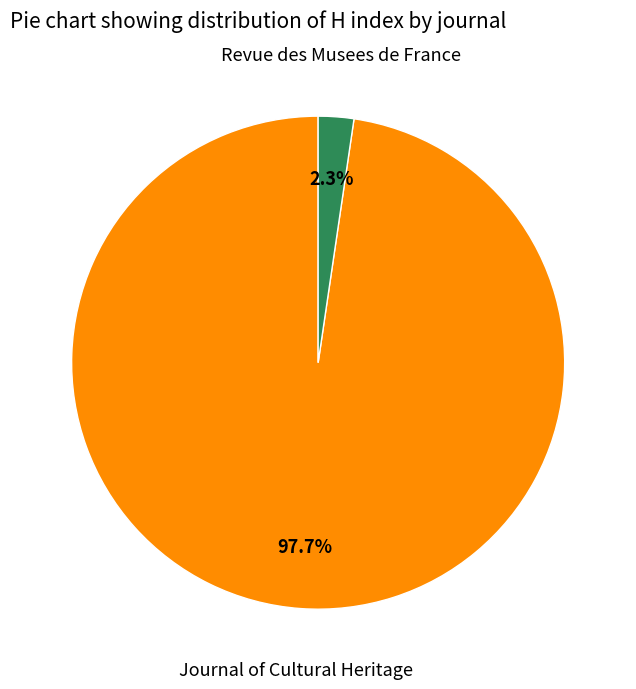

To the nearest percent, what portion does Revue des Musees de France represent?

2%